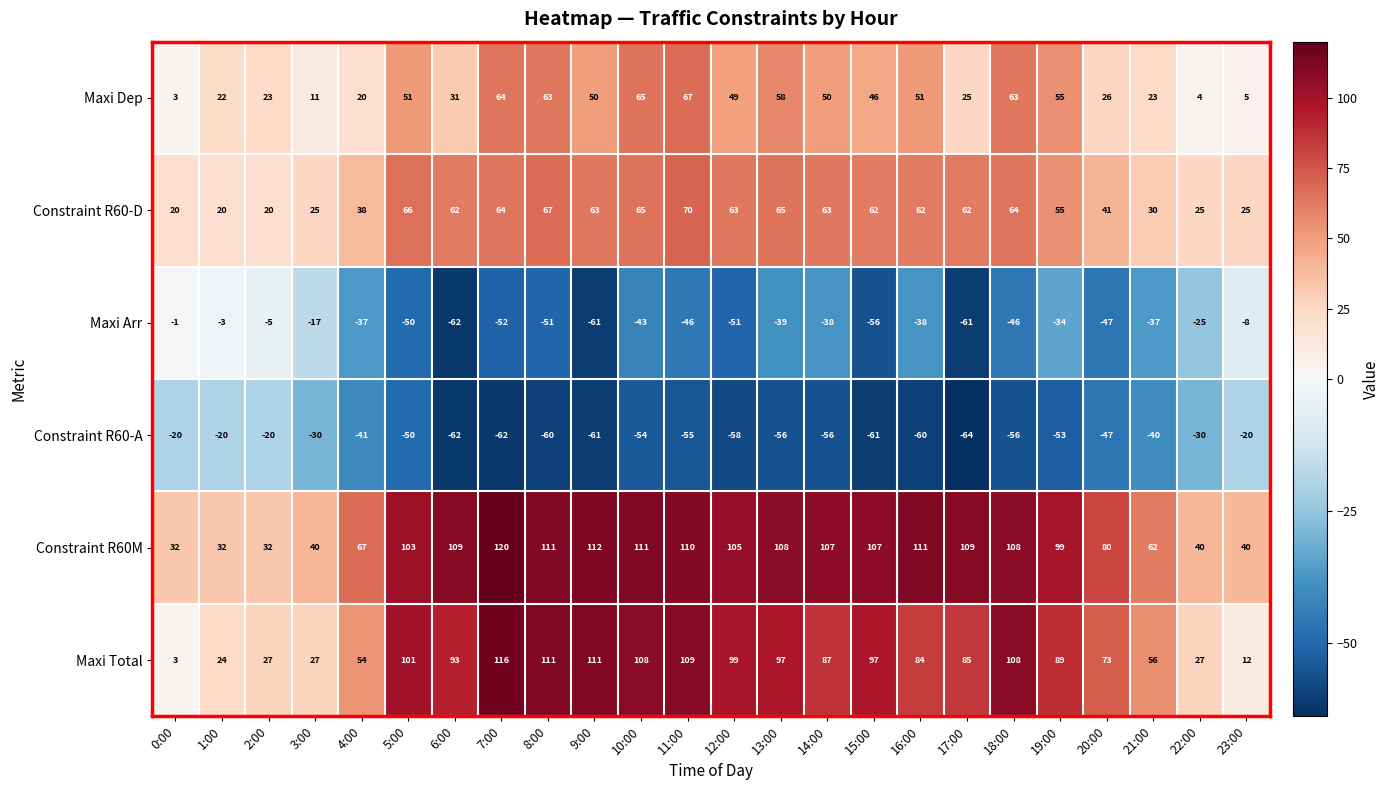

What is the sum of all Maxi Dep values?

925